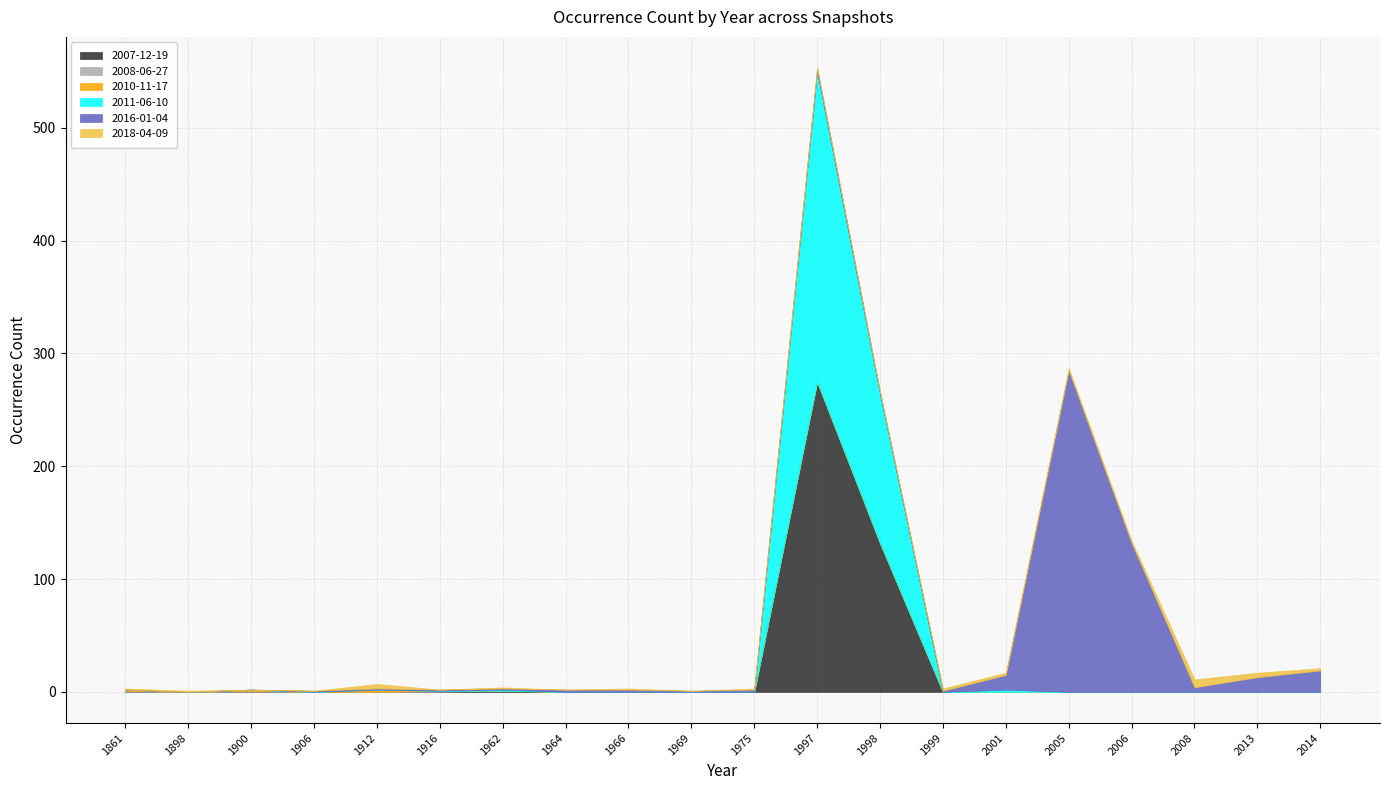

How many interior local peaks does the 2018-04-09 series have?

5